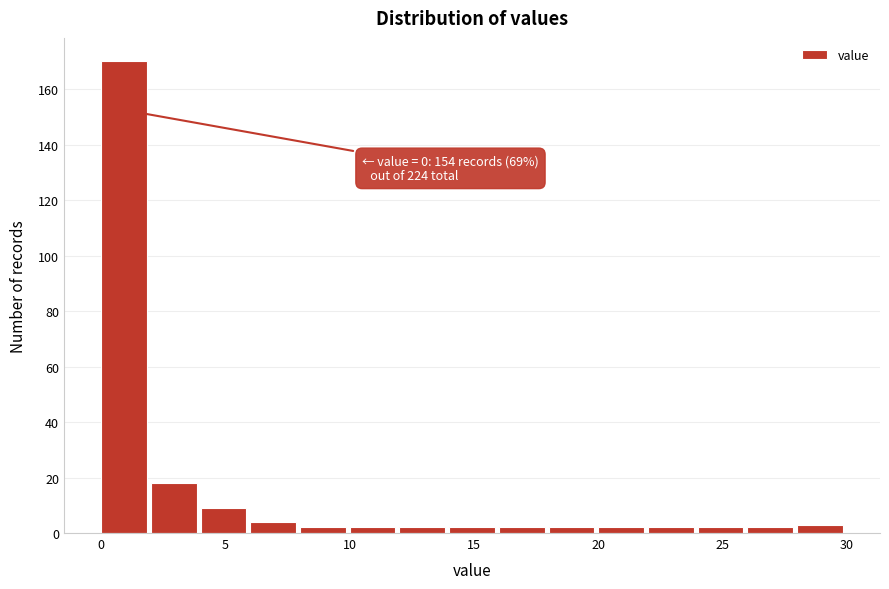

Which range on the x-axis has the tallest bar?

0 to 2